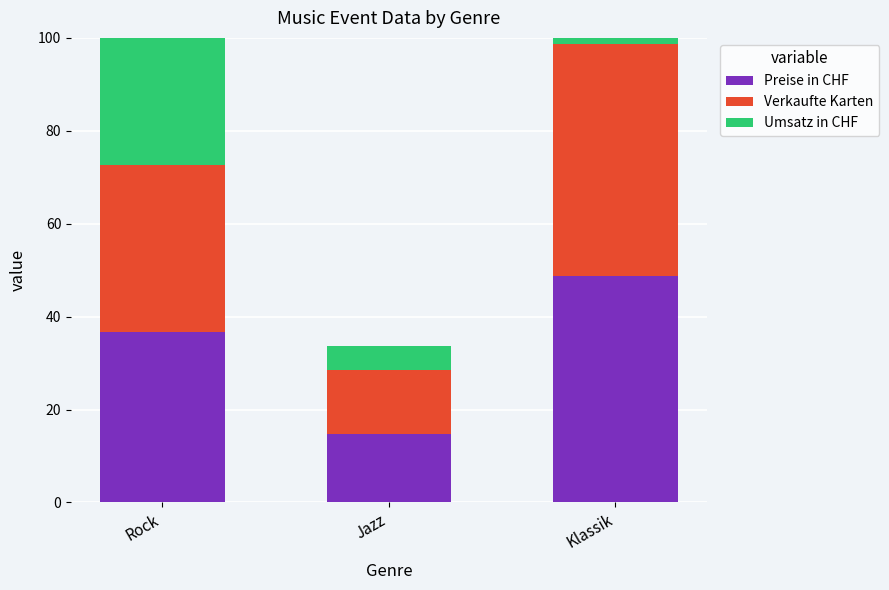

Rank the categories by Preise in CHF value from highest to lowest.

Klassik, Rock, Jazz